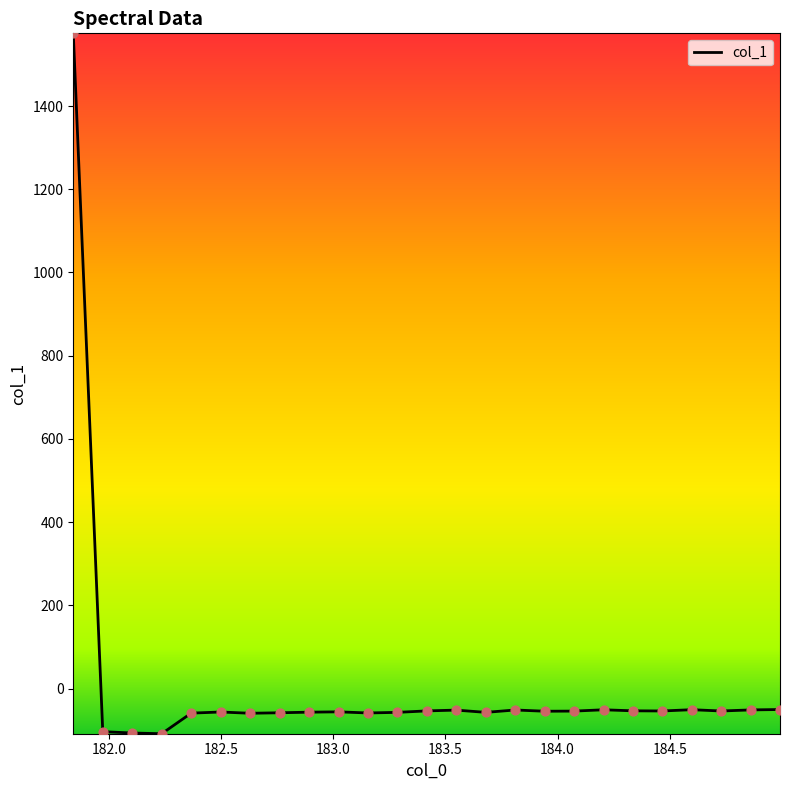

What is the minimum value shown in the chart?

-108.6